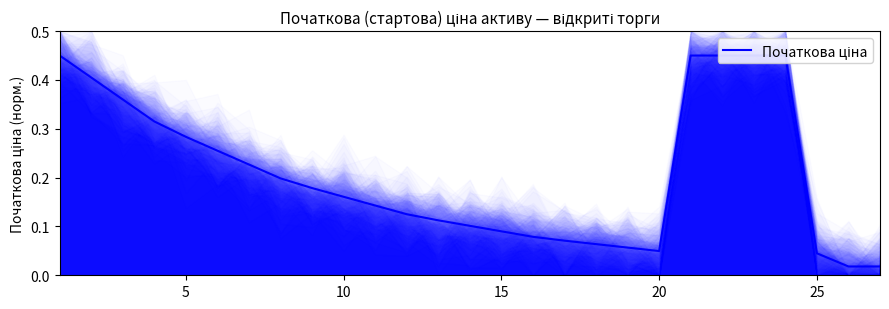

True or false: the data shows 0.0 at 20.

False